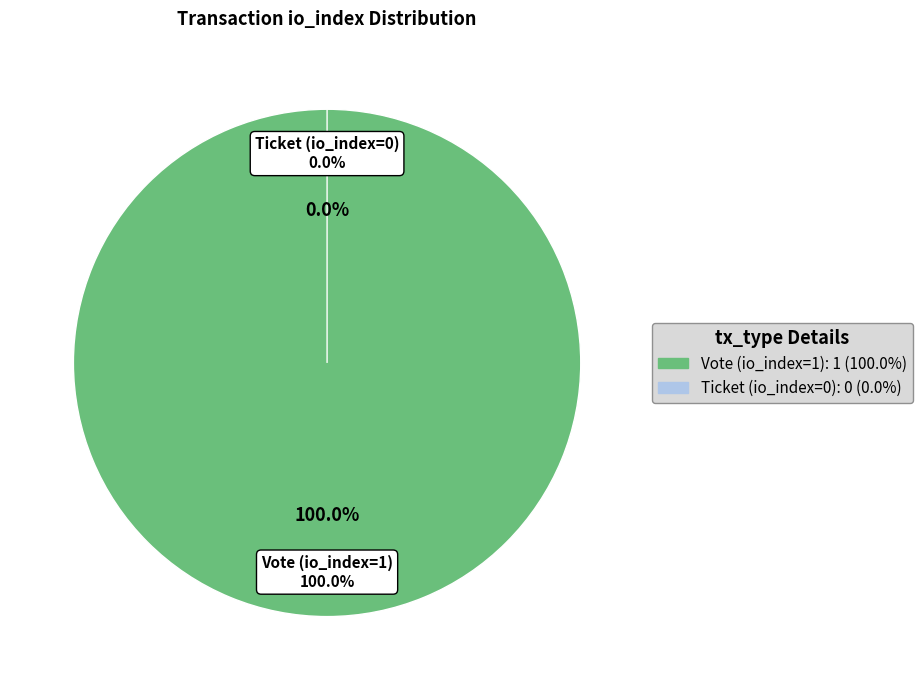

Between Vote (io_index=1) and Ticket (io_index=0), which is larger?

Vote (io_index=1)